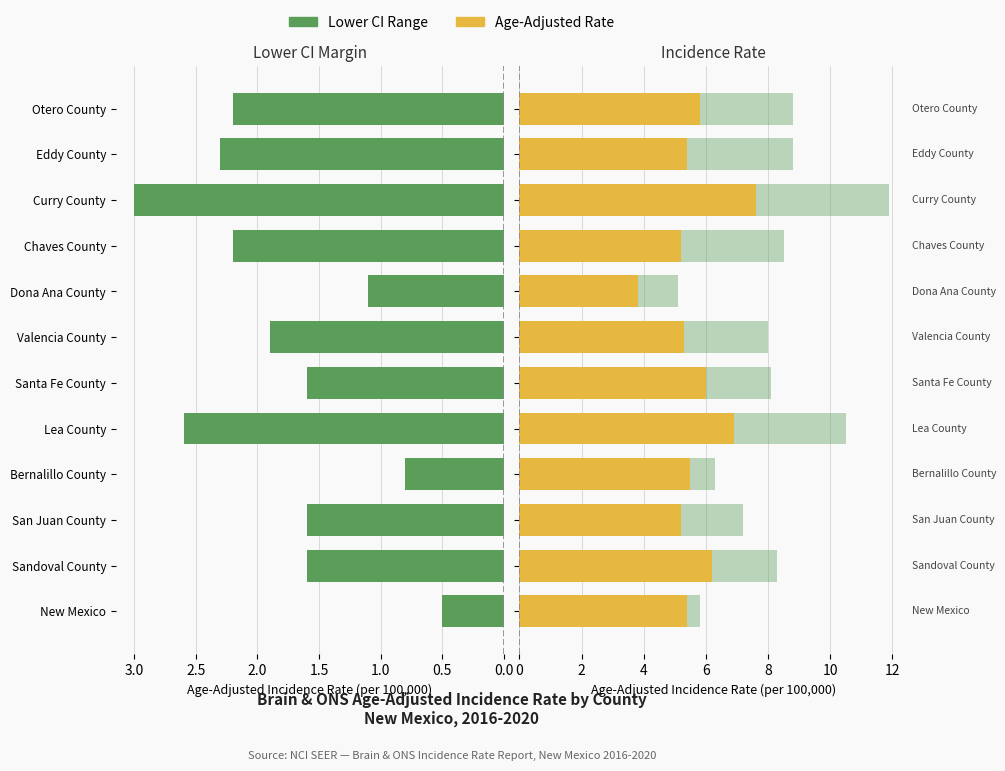

What is the difference between the second highest and second lowest values in the Lower CI Range series?

1.8